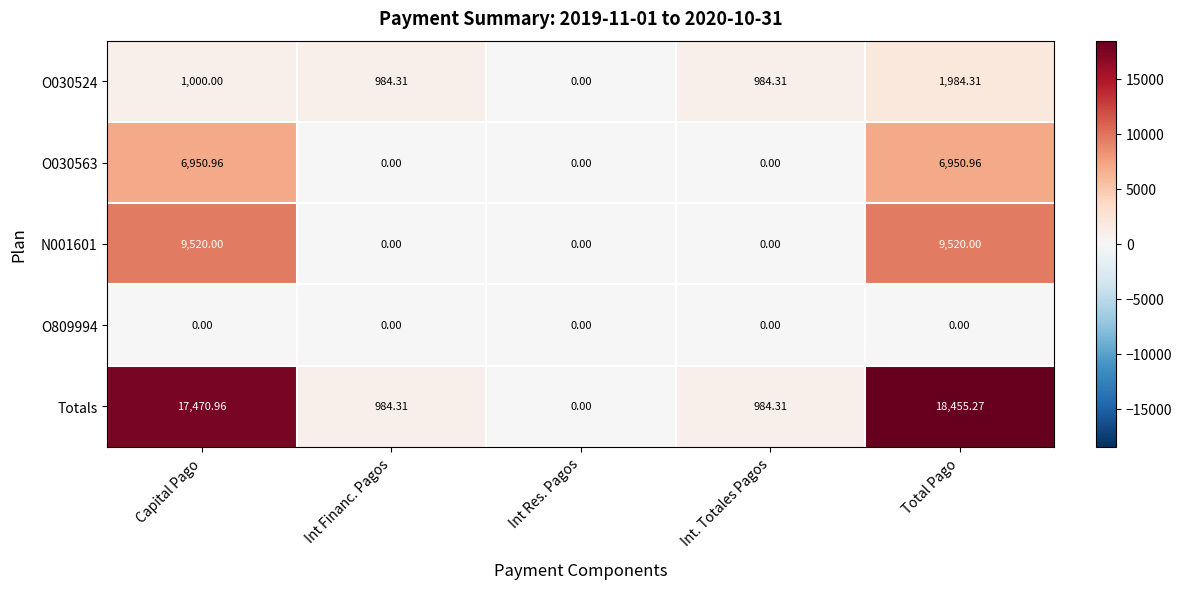

Which series has the largest total across all categories?

Totals